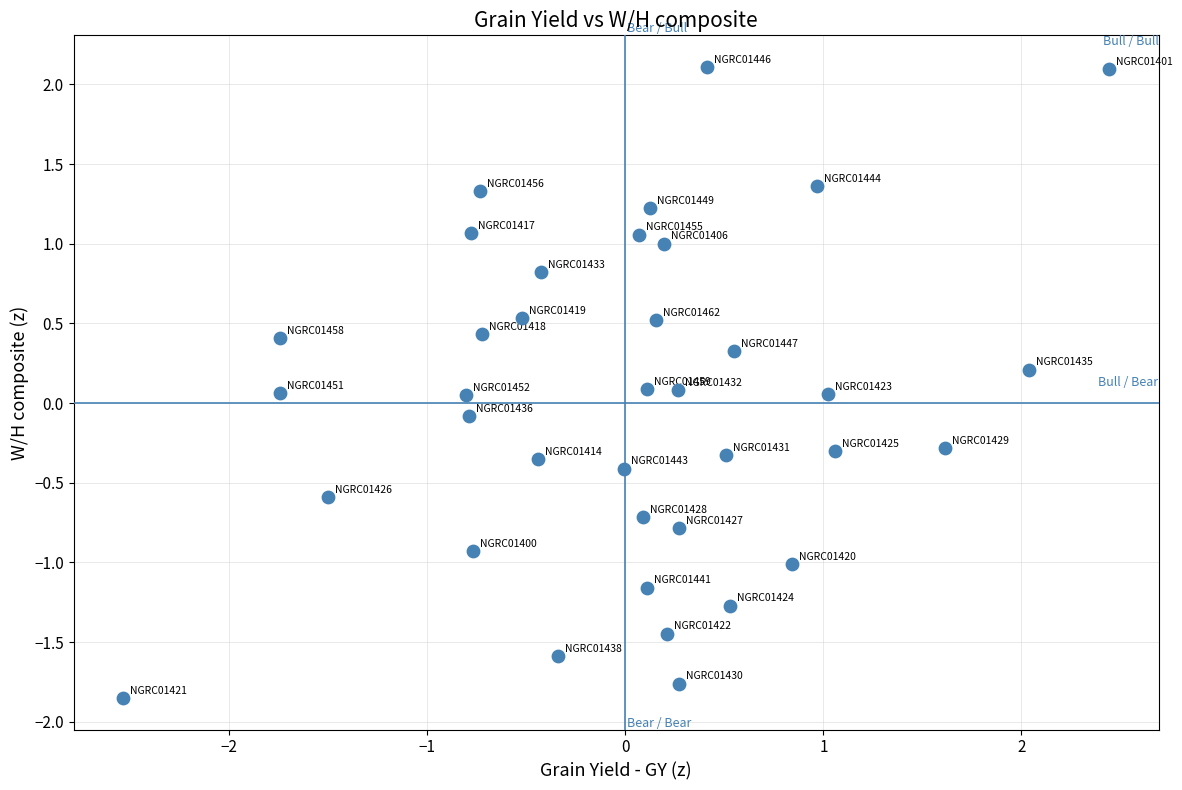

What is the range of X values (max minus min)?

5.0